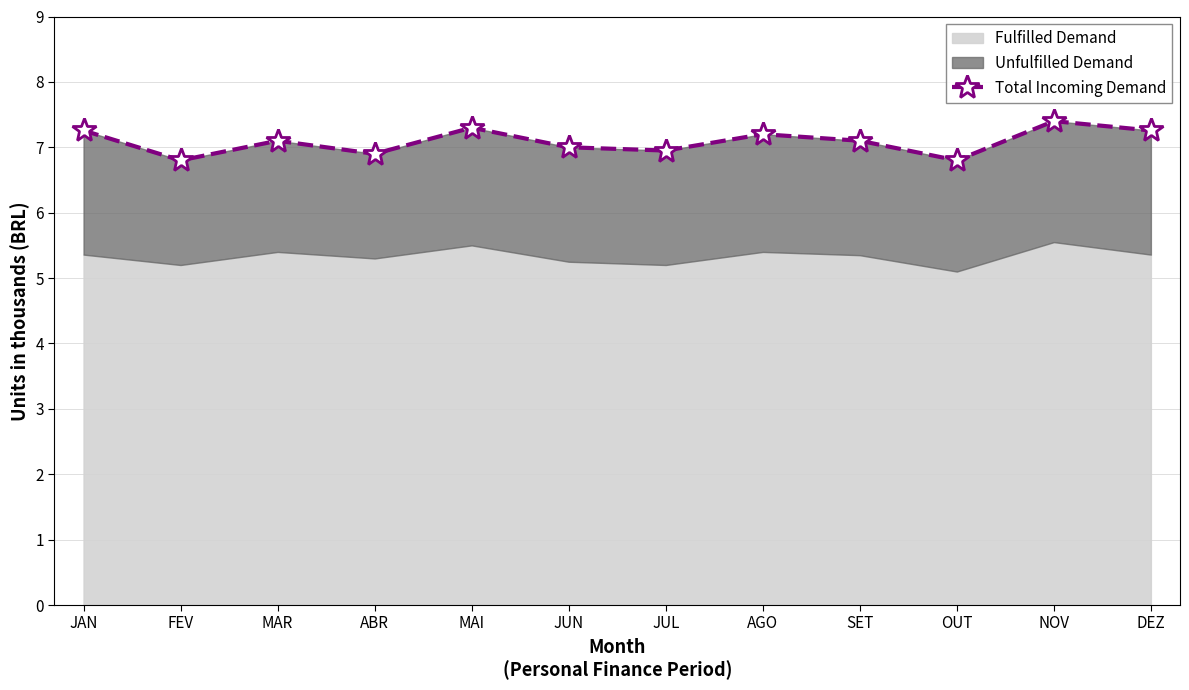

True or false: the data has more than 0 interior local peaks.

True